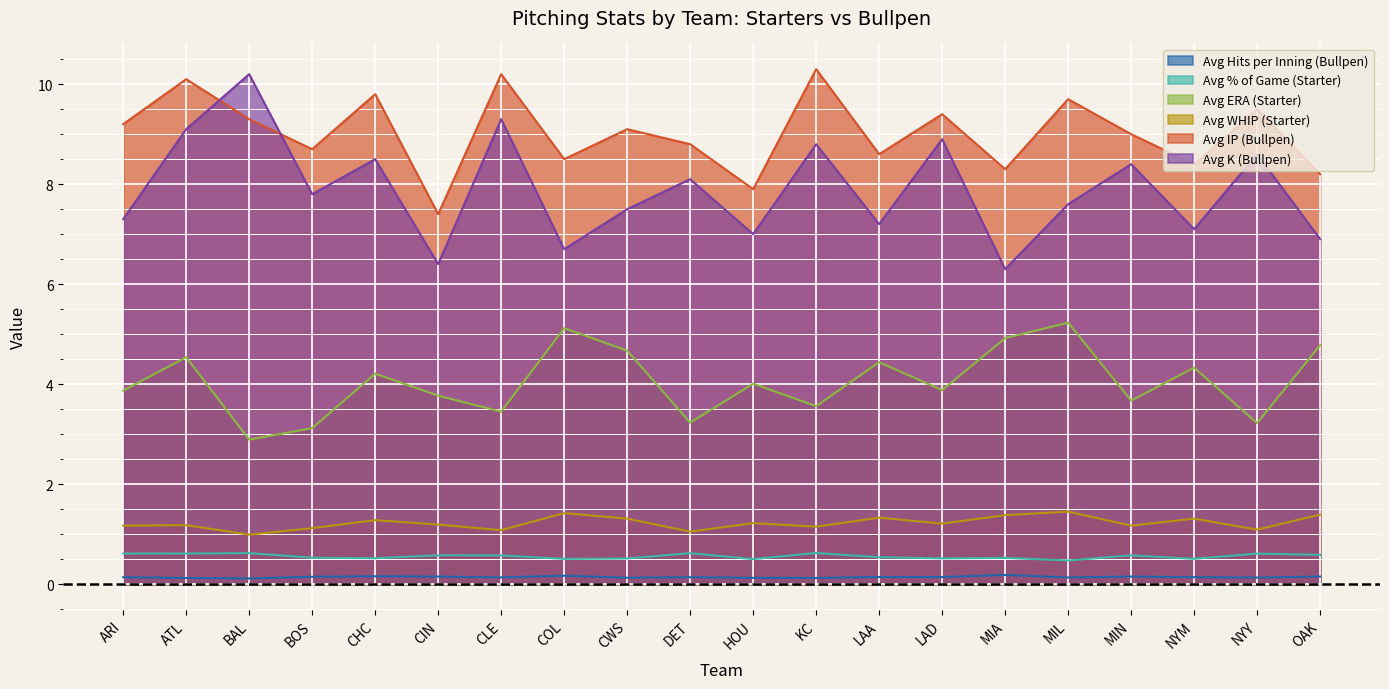

Which category has the highest value in the Avg Hits per Inning (Bullpen) series?

MIA